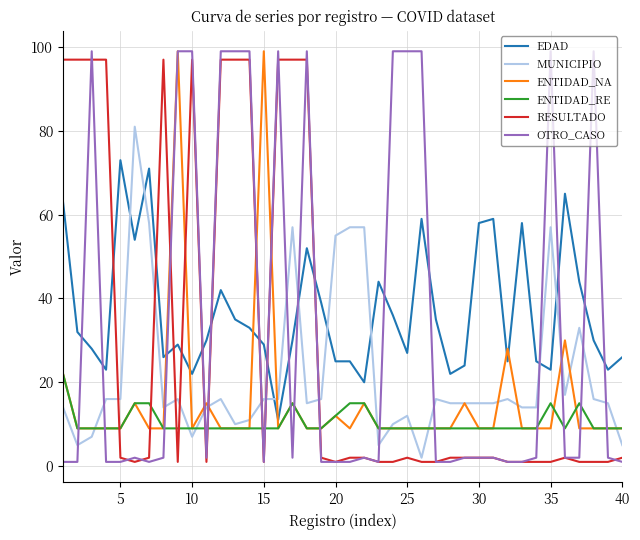

What is the highest value of the OTRO_CASO series?

99